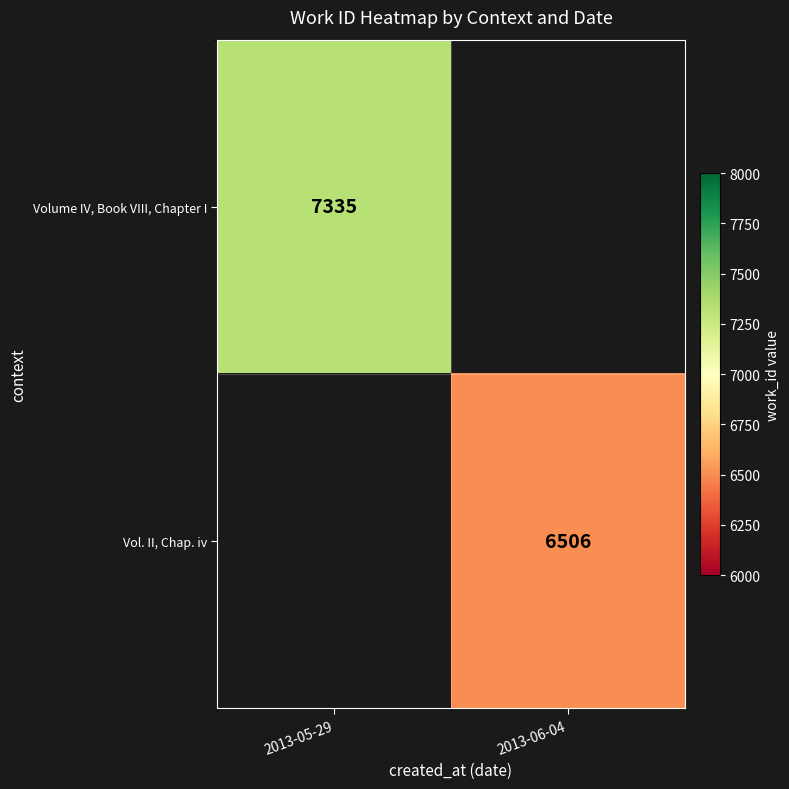

The value of Vol. II, Chap. iv at 2013-06-04 is 6506. True or false?

True